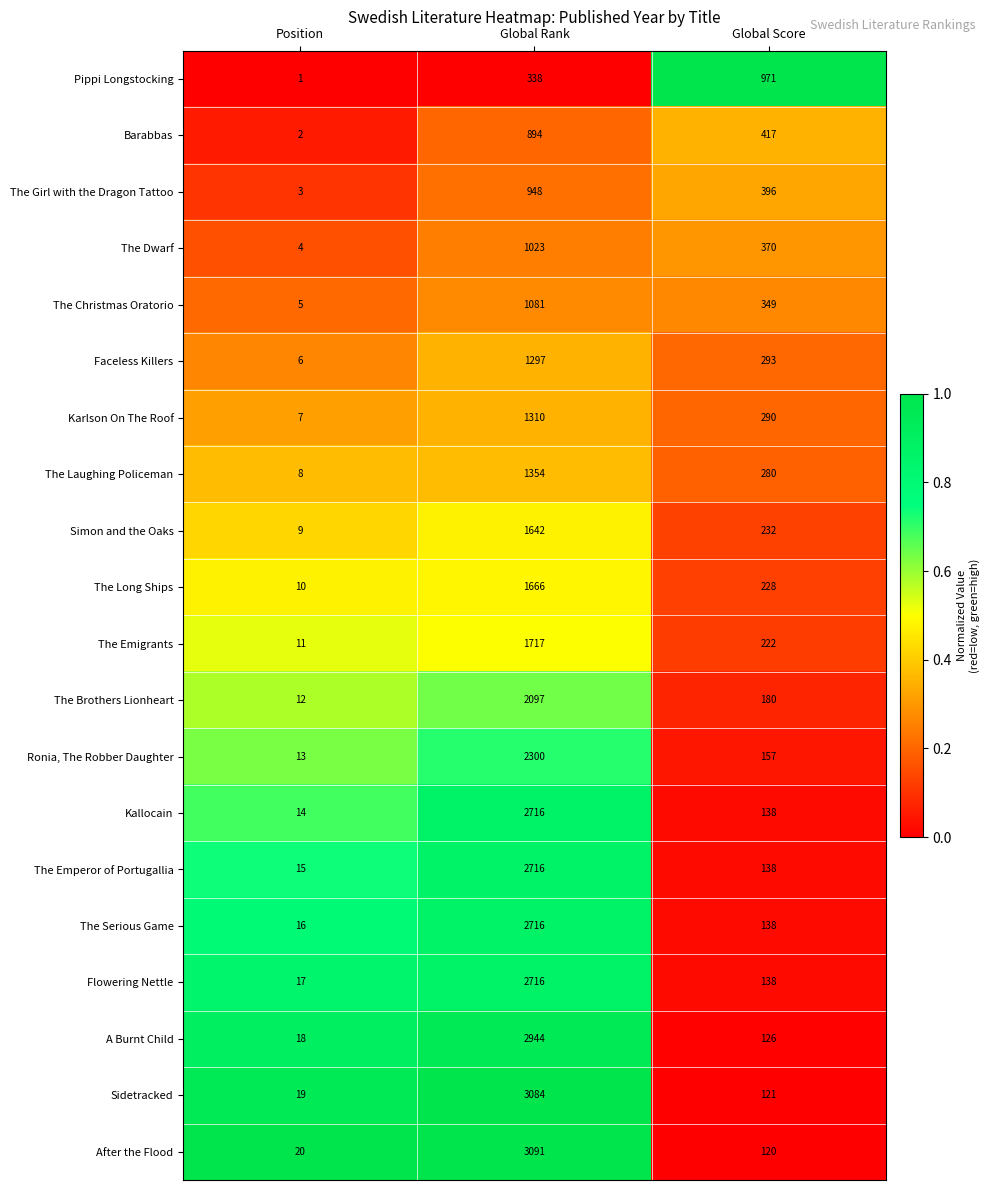

True or false: Ronia, The Robber Daughter has a value of 13 at Position.

True